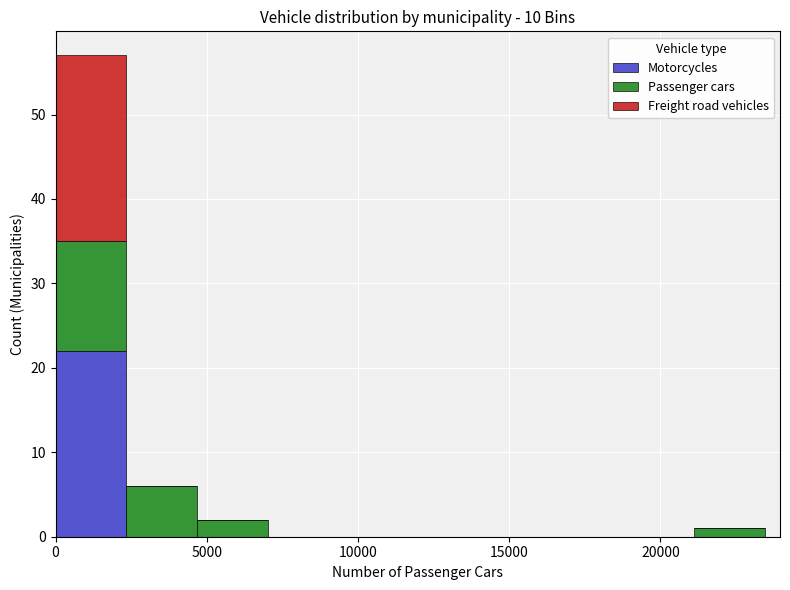

Reading left to right, list every stacked bar in this chart as the range it spans on the x-axis followed by its total height. Neither the bar edges nor the heights are printed on the chart, so give them approximately, as read against the axes.

0 to 2500: 57
2500 to 4500: 6
4500 to 7000: 2
7000 to 9500: 0
9500 to 11500: 0
11500 to 14000: 0
14000 to 16500: 0
16500 to 19000: 0
19000 to 21000: 0
21000 to 23500: 1